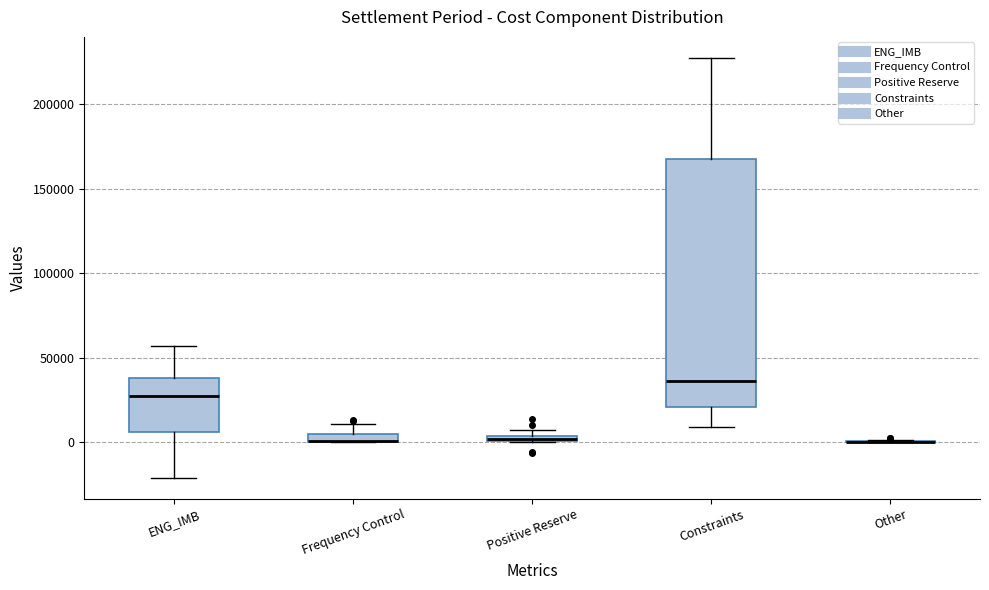

Where does the upper whisker of the box for Constraints end on the y-axis? The values are not printed on the chart, so give them approximately, as read against the axis.

230000